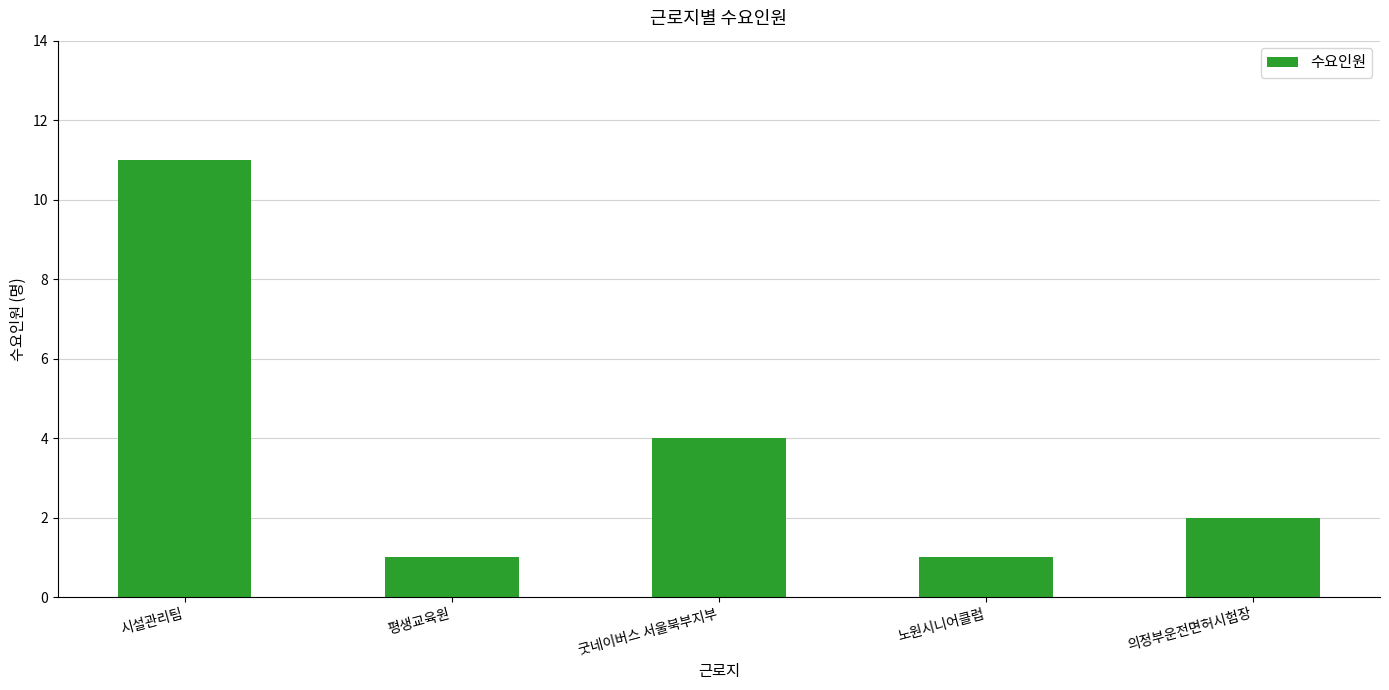

At which label is the value closest to 6?

굿네이버스 서울북부지부